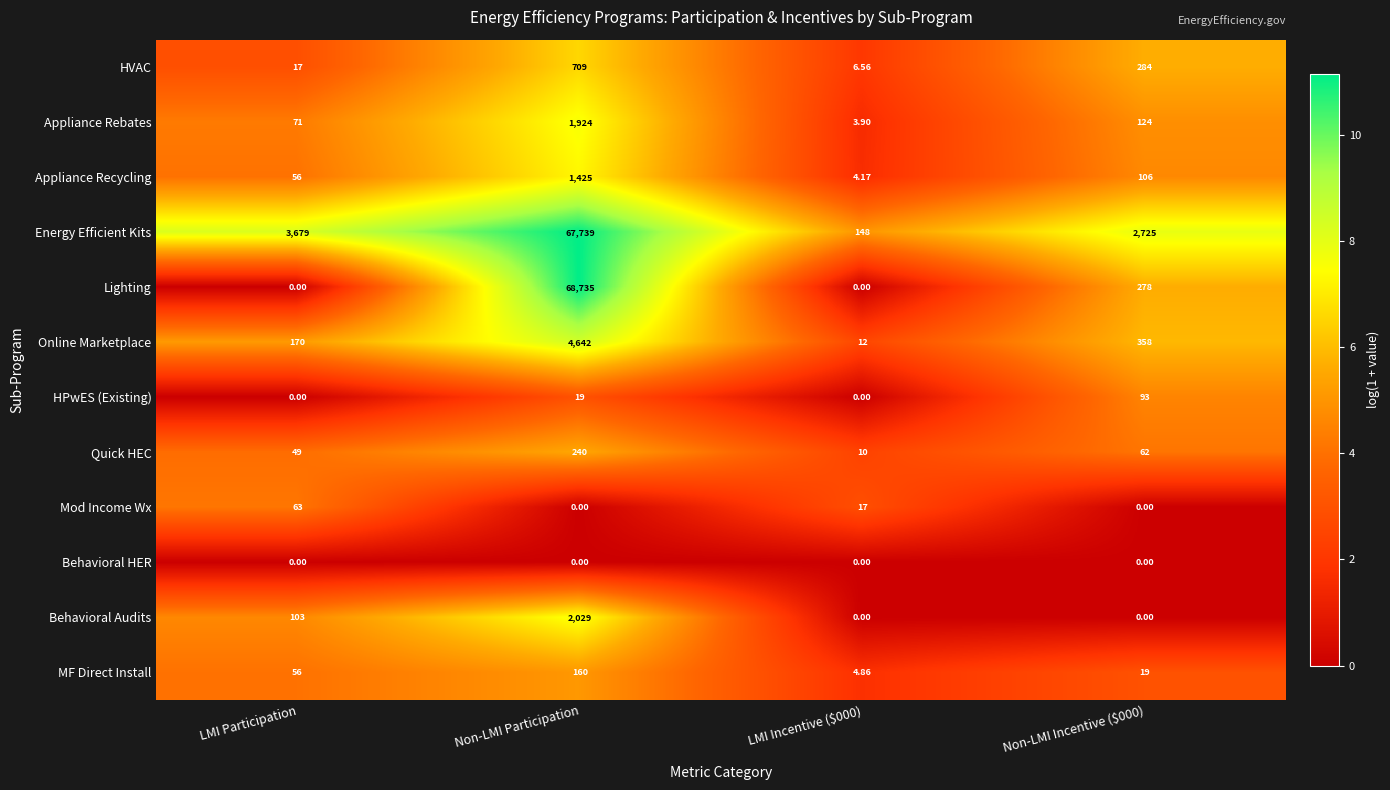

Which series changed the most between LMI Participation and Non-LMI Incentive ($000)?

Energy Efficient Kits